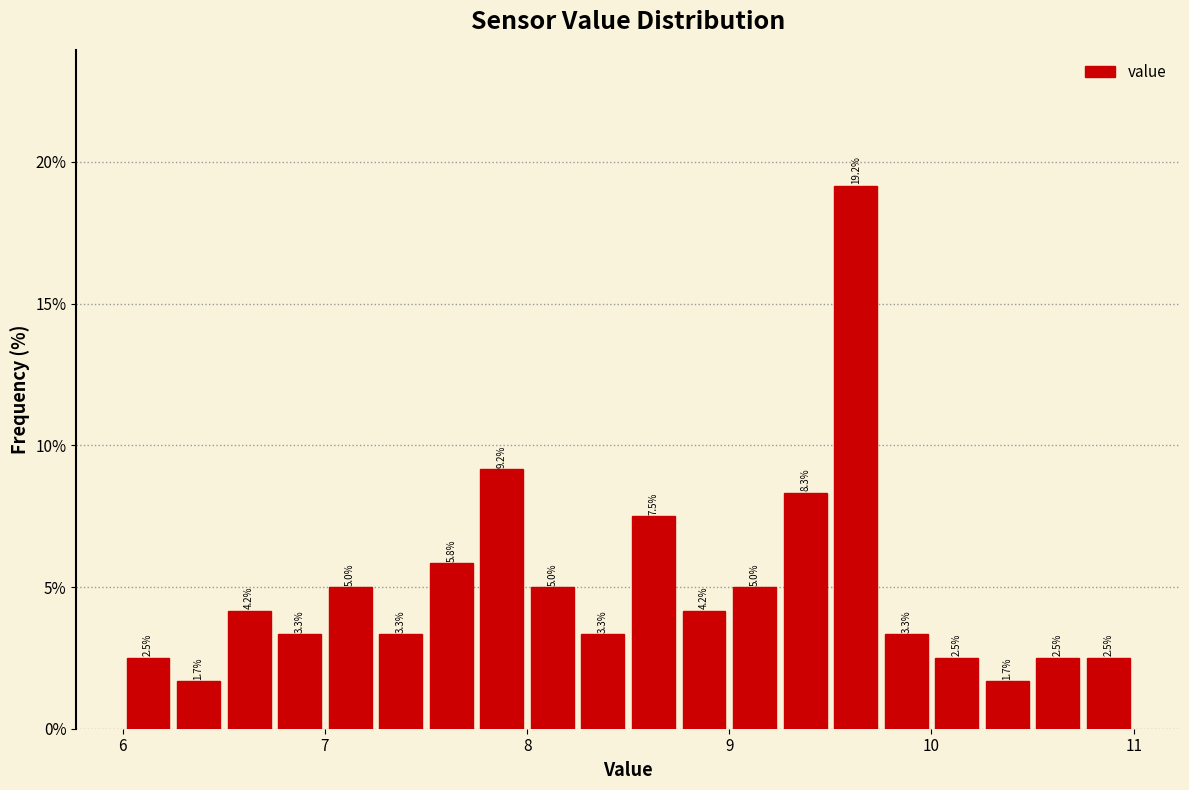

Read against the x-axis, roughly where is the centre of the tallest bar?

9.6